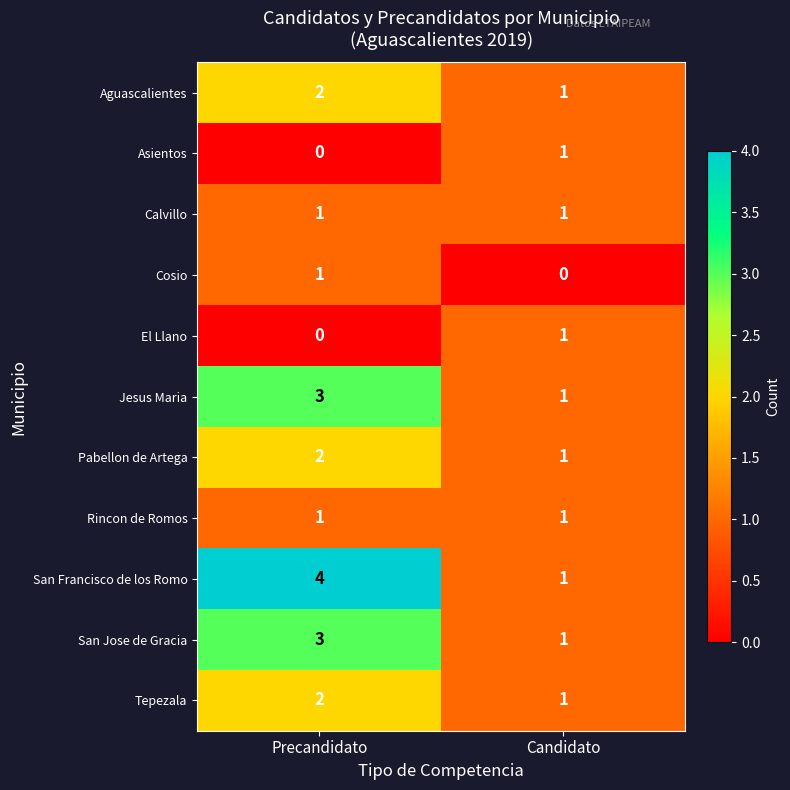

What is the maximum value shown in the chart?

4